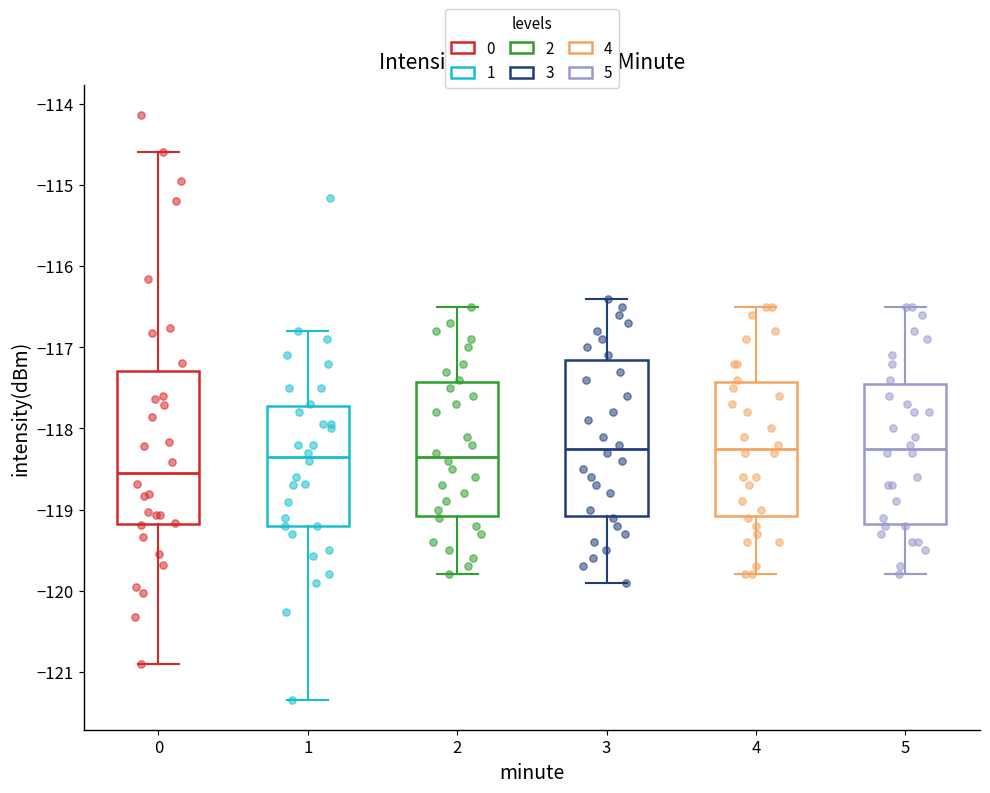

Reading left to right, read every box against the y-axis: the position of its median line, the range the box covers, and the ends of its whiskers. The values are not printed on the chart, so give them approximately, as read against the axis.

0: median -118.6, box -119.2 to -117.3, whiskers -120.9 to -114.6
1: median -118.3, box -119.2 to -117.7, whiskers -121.4 to -116.8
2: median -118.3, box -119.1 to -117.4, whiskers -119.8 to -116.5
3: median -118.2, box -119.1 to -117.1, whiskers -119.9 to -116.4
4: median -118.2, box -119.1 to -117.4, whiskers -119.8 to -116.5
5: median -118.2, box -119.2 to -117.4, whiskers -119.8 to -116.5